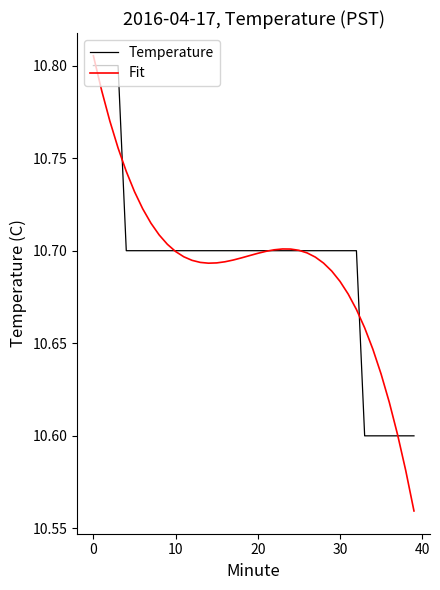

Which series has the widest spread of values?

Fit